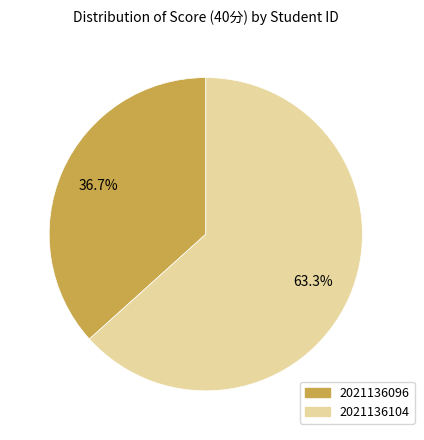

What is the smallest slice in the pie chart?

2021136096